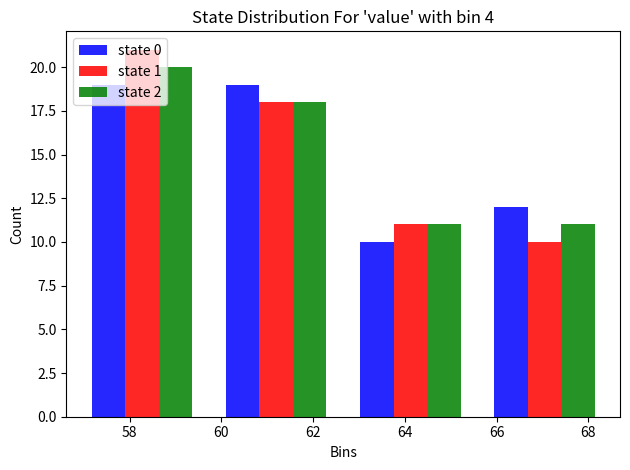

Reading left to right, list every range on the x-axis with the height of the bar of each series over it. Neither the bar edges nor the heights are printed on the chart, so give them approximately, as read against the axes.

56.8 to 59.8: state 0=19	state 1=21	state 2=20
59.8 to 62.6: state 0=19	state 1=18	state 2=18
62.6 to 65.6: state 0=10	state 1=11	state 2=11
65.6 to 68.6: state 0=12	state 1=10	state 2=11